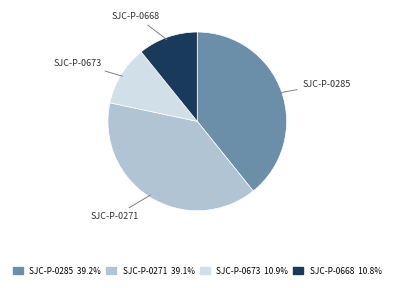

Do SJC-P-0673 and SJC-P-0668 together represent more than half of the pie?

No